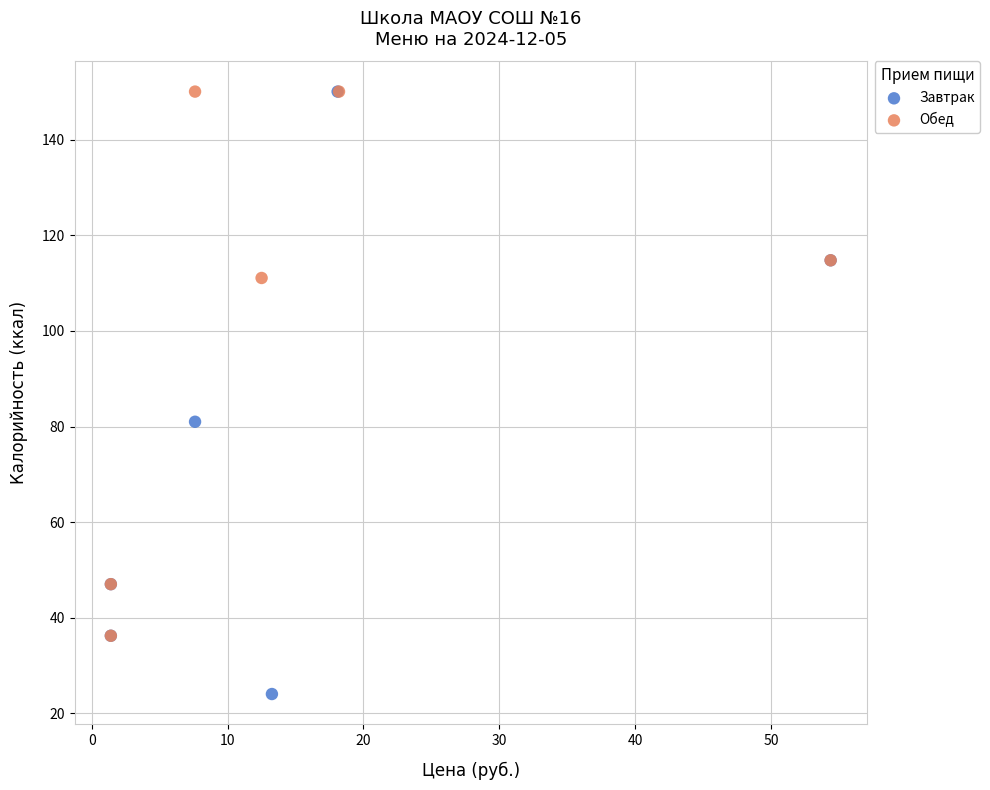

Which series contains the lowest Y value?

Завтрак